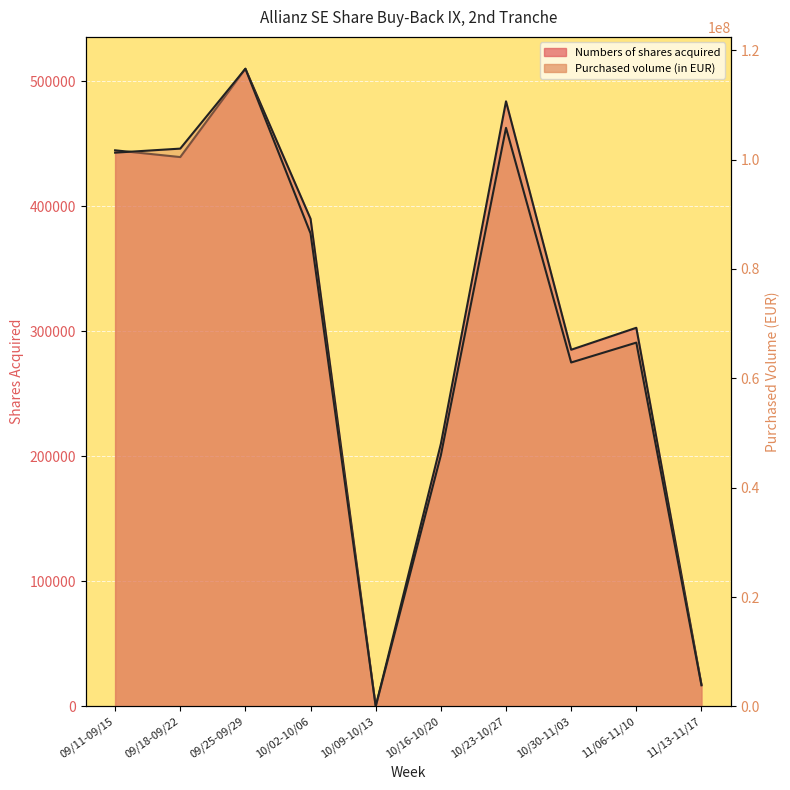

What is the sum of the Numbers of shares acquired values at 09/25-09/29 and 11/06-11/10?

812847.0